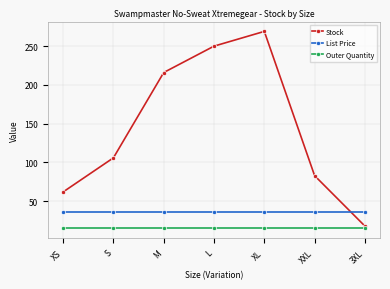

Does the chart display data point markers on the line(s)?

Yes